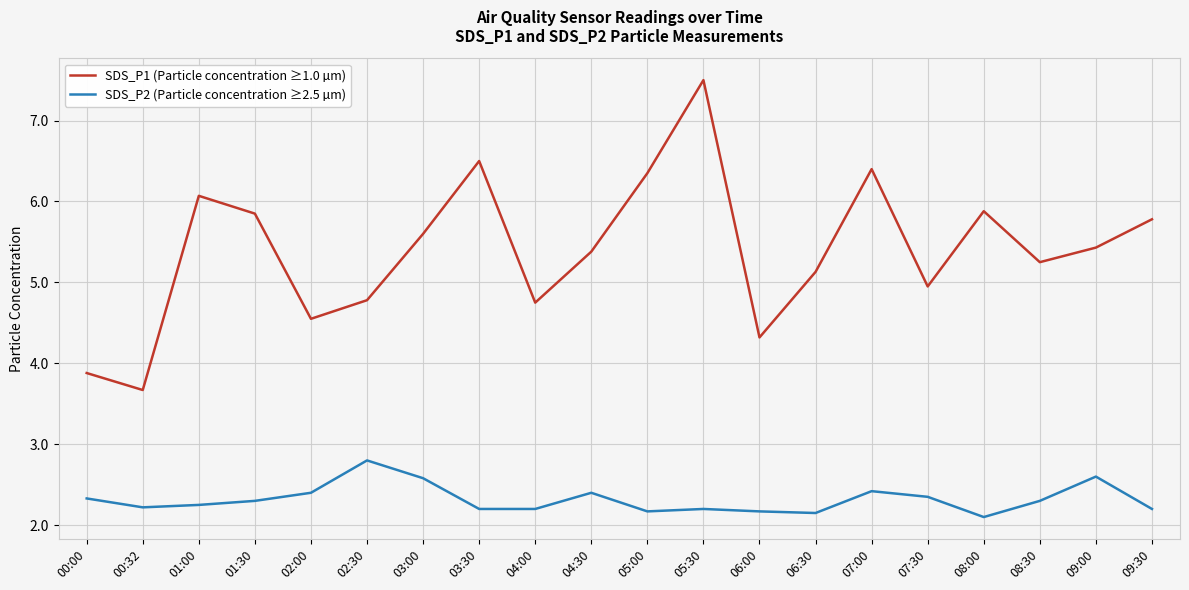

Rank the series by their maximum value, from lowest to highest.

SDS_P2 (Particle concentration ≥2.5 µm), SDS_P1 (Particle concentration ≥1.0 µm)